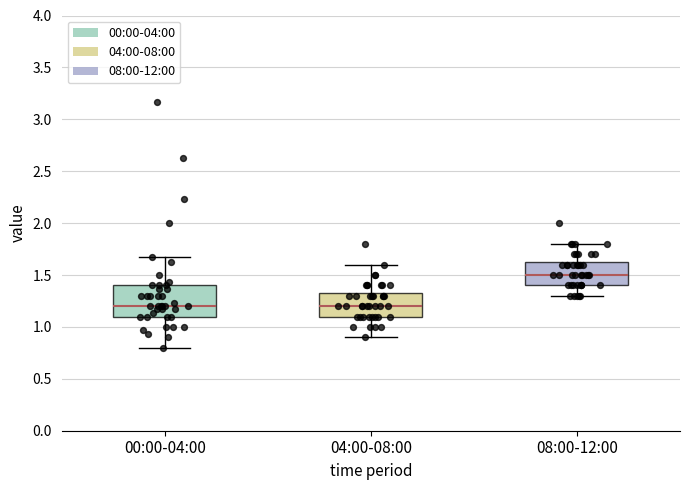

Reading left to right, read every box against the y-axis: the position of its median line, the range the box covers, and the ends of its whiskers. The values are not printed on the chart, so give them approximately, as read against the axis.

00:00-04:00: median 1.20, box 1.10 to 1.40, whiskers 0.80 to 1.65
04:00-08:00: median 1.20, box 1.10 to 1.35, whiskers 0.90 to 1.60
08:00-12:00: median 1.50, box 1.40 to 1.65, whiskers 1.30 to 1.80